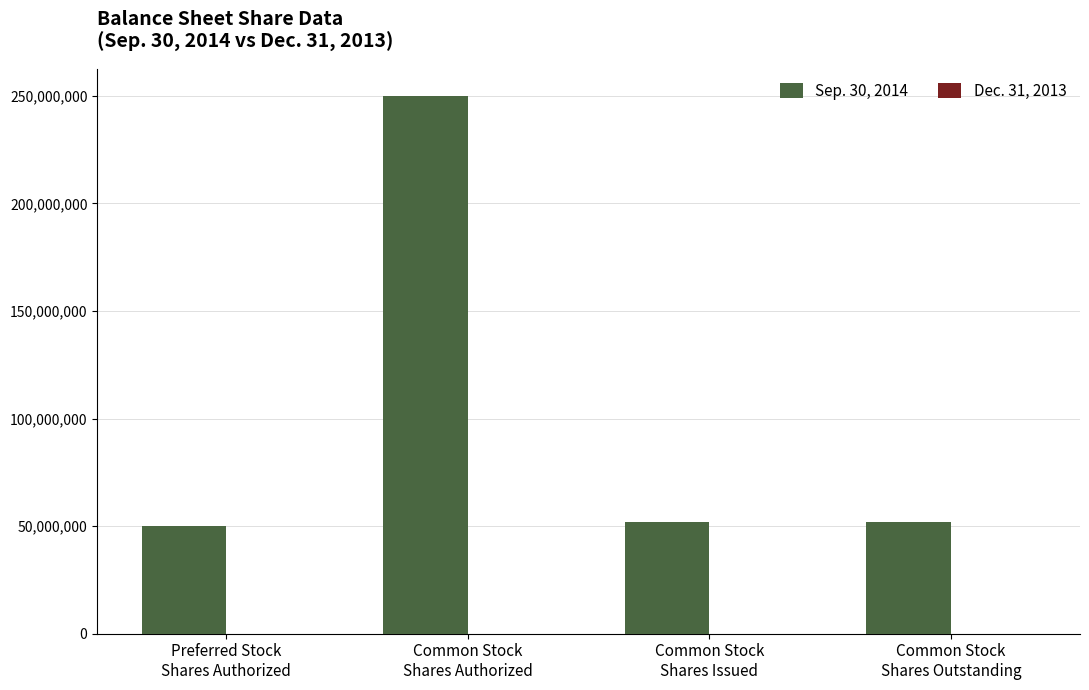

Read the Sep. 30, 2014 value at Preferred Stock
Shares Authorized, to the nearest 100.

50000000